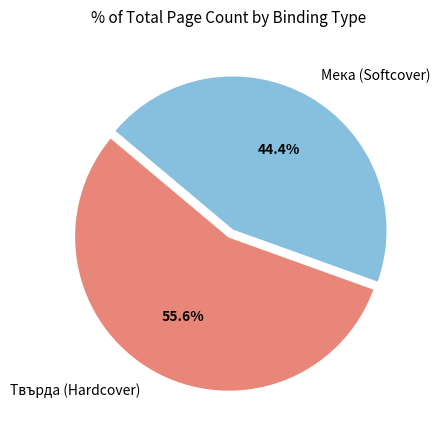

Does any single category account for the majority?

Yes